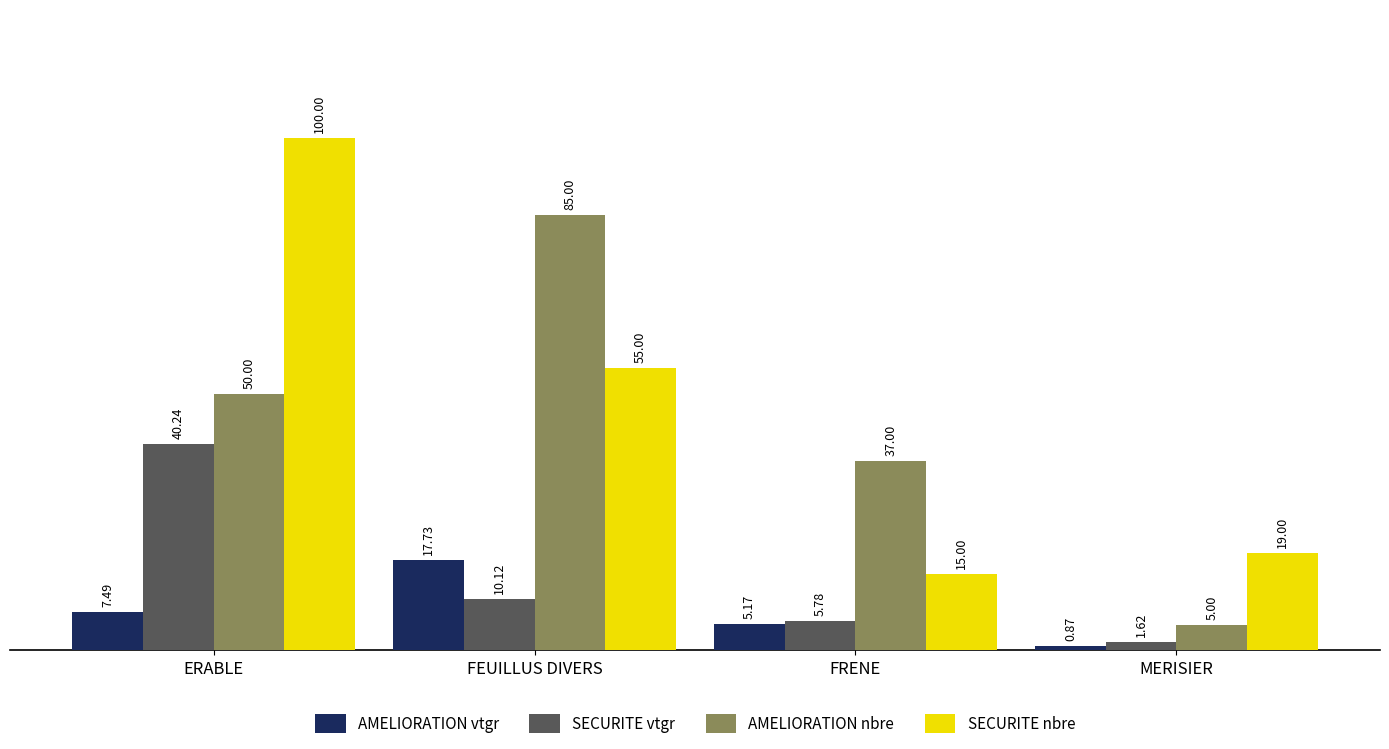

What is the value of the SECURITE vtgr bar at the 3rd from the left?

5.8